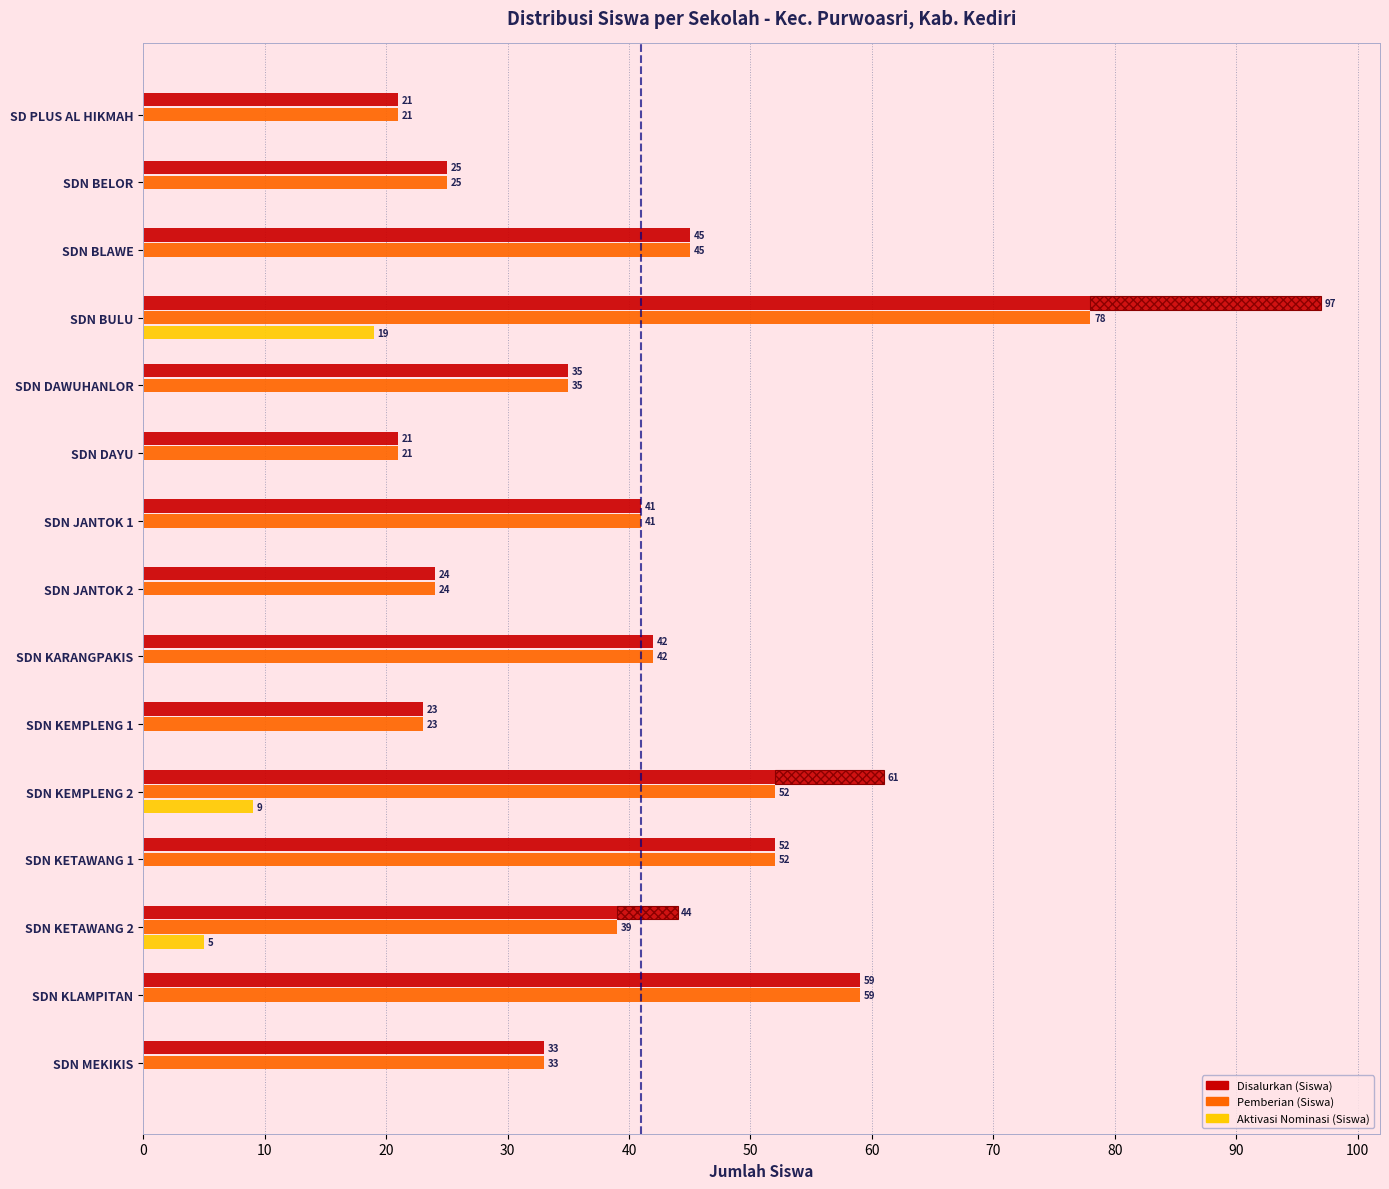

How many groups of bars are there?

15